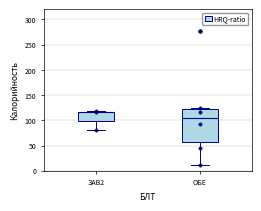

Which box's median line is the lowest?

ОБЕ